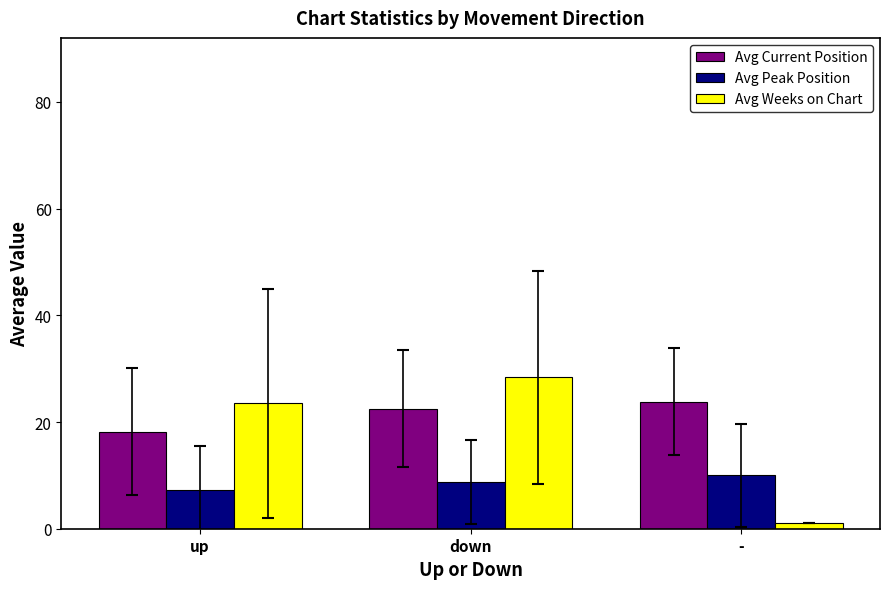

Does the chart contain any negative values?

No